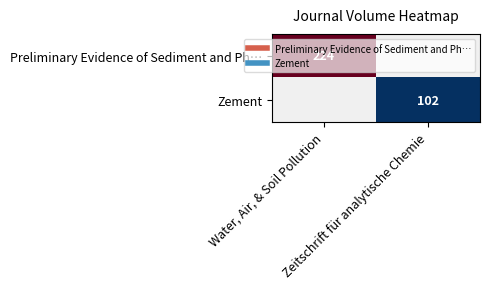

Which series has the largest range (max minus min)?

Preliminary Evidence of Sediment and Ph…